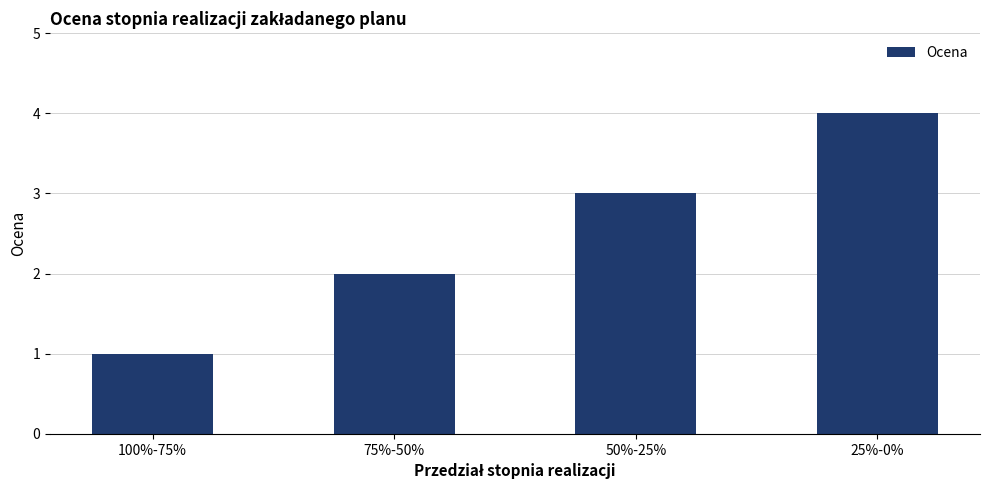

How many bars are there in total?

4